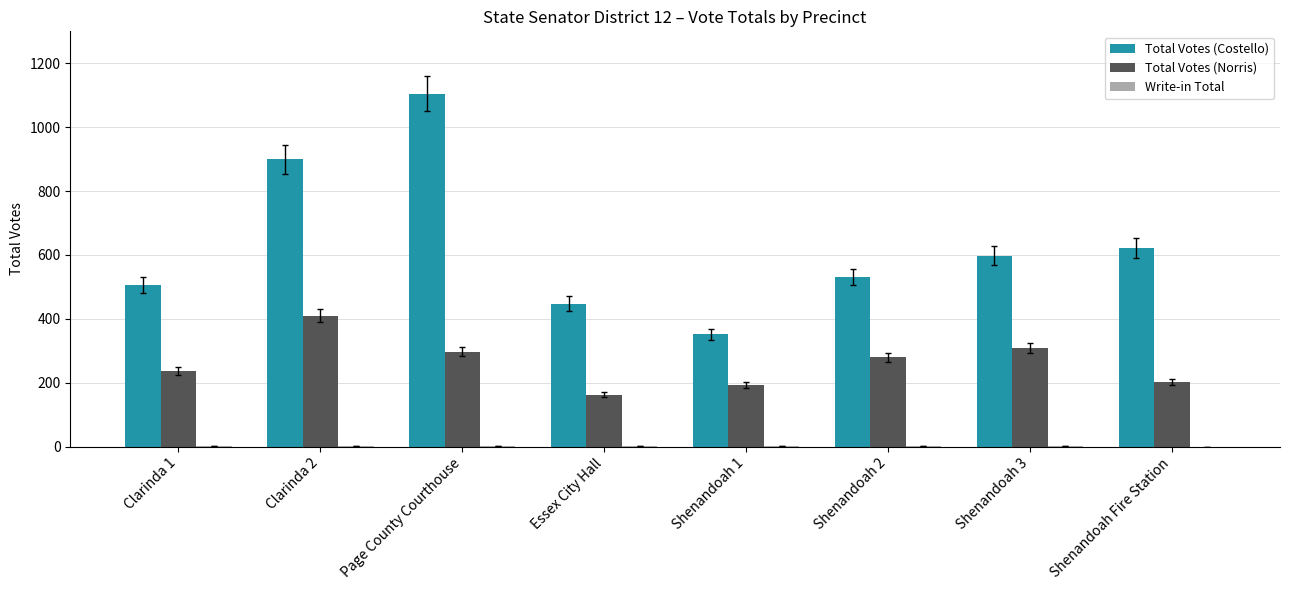

True or false: Total Votes (Costello) has a value of 1105 at Page County Courthouse.

True